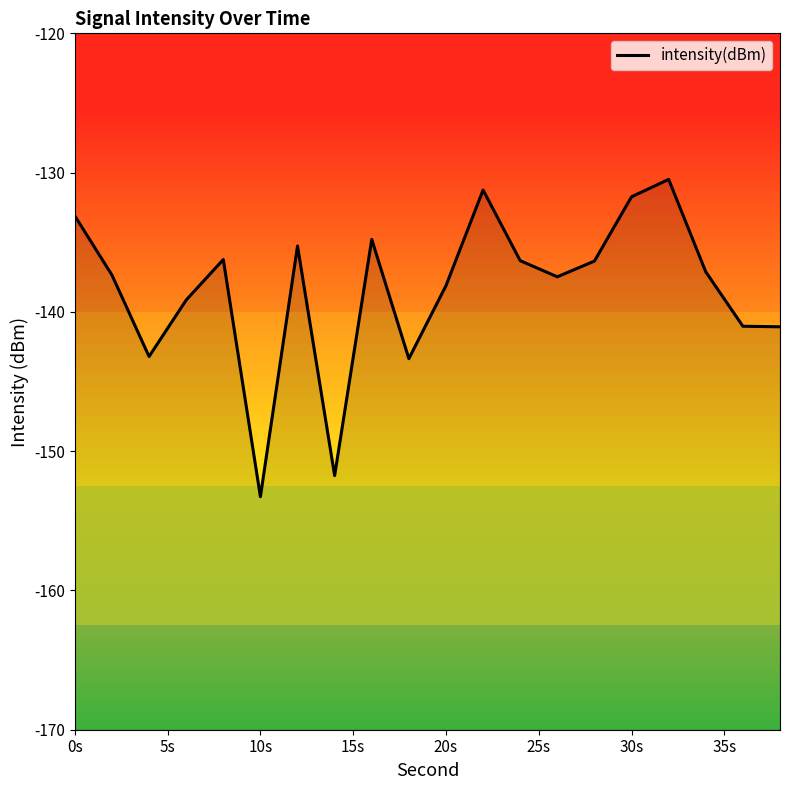

How many data points are less than -137?

11